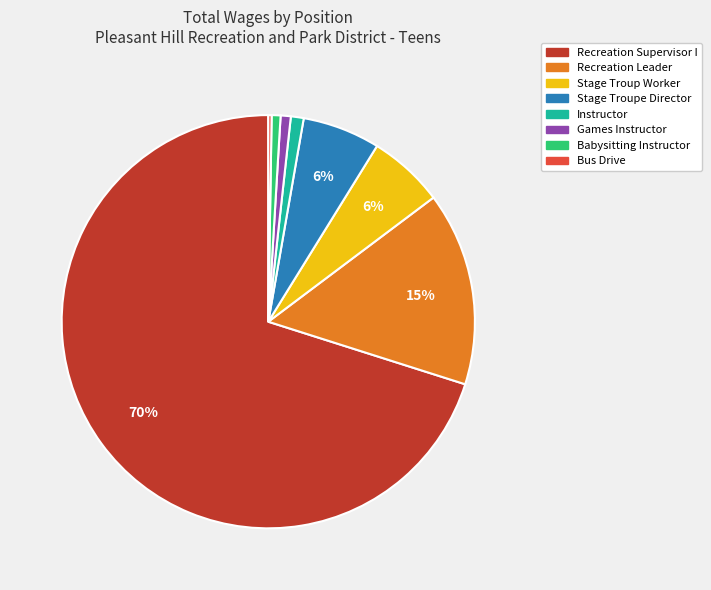

Which slice is the largest?

Recreation Supervisor I